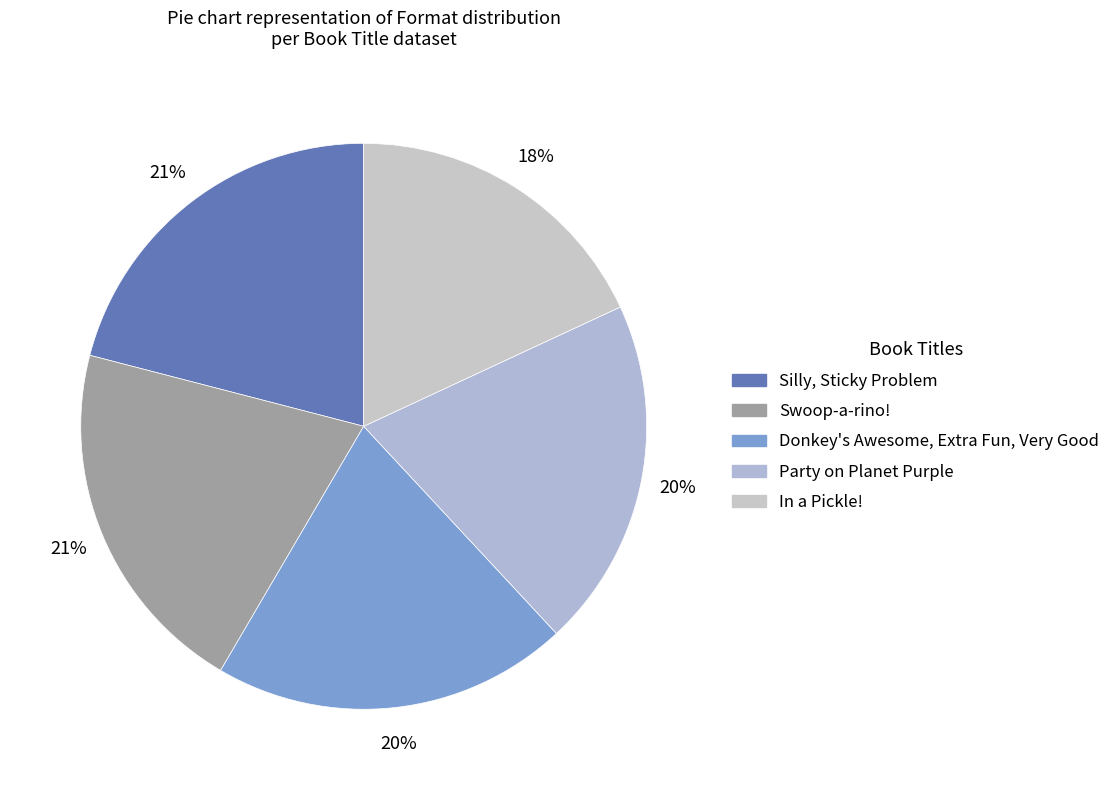

How many slices are in this pie chart?

5